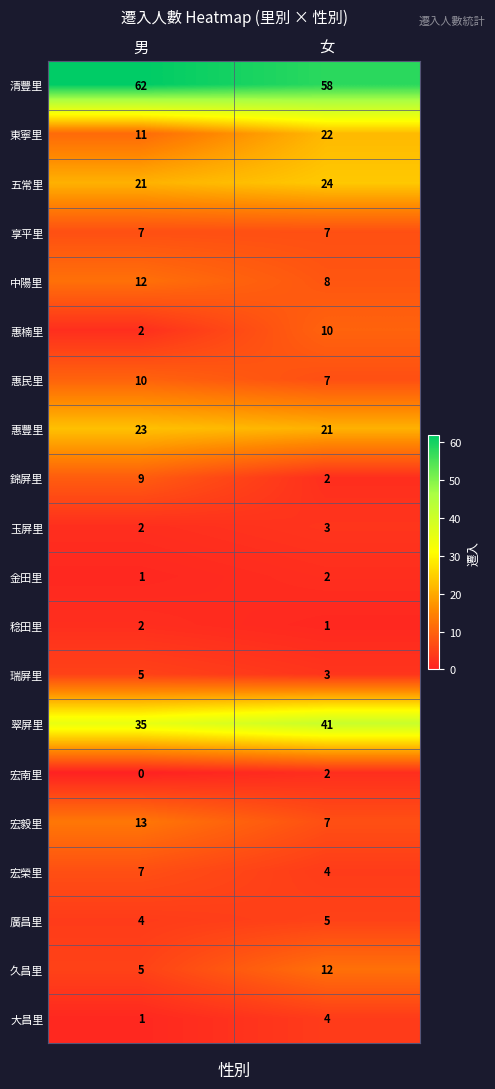

What is the total value across all series at 男?

232